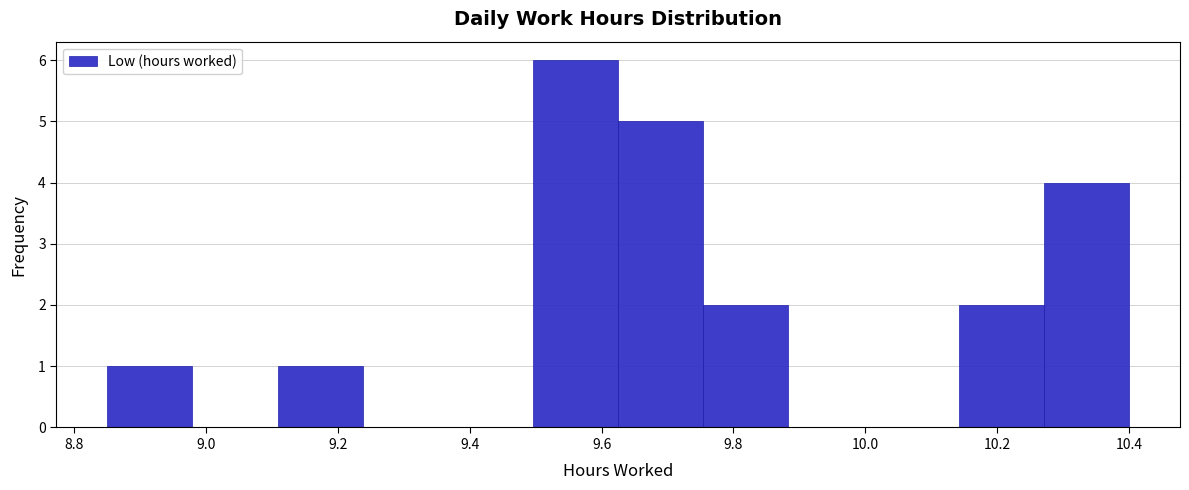

Reading left to right, list every bar in this chart as the range it spans on the x-axis followed by its height. Neither the bar edges nor the heights are printed on the chart, so give them approximately, as read against the axes.

8.86 to 8.98: 1
8.98 to 9.10: 0
9.10 to 9.24: 1
9.24 to 9.36: 0
9.36 to 9.50: 0
9.50 to 9.62: 6
9.62 to 9.76: 5
9.76 to 9.88: 2
9.88 to 10.02: 0
10.02 to 10.14: 0
10.14 to 10.28: 2
10.28 to 10.40: 4